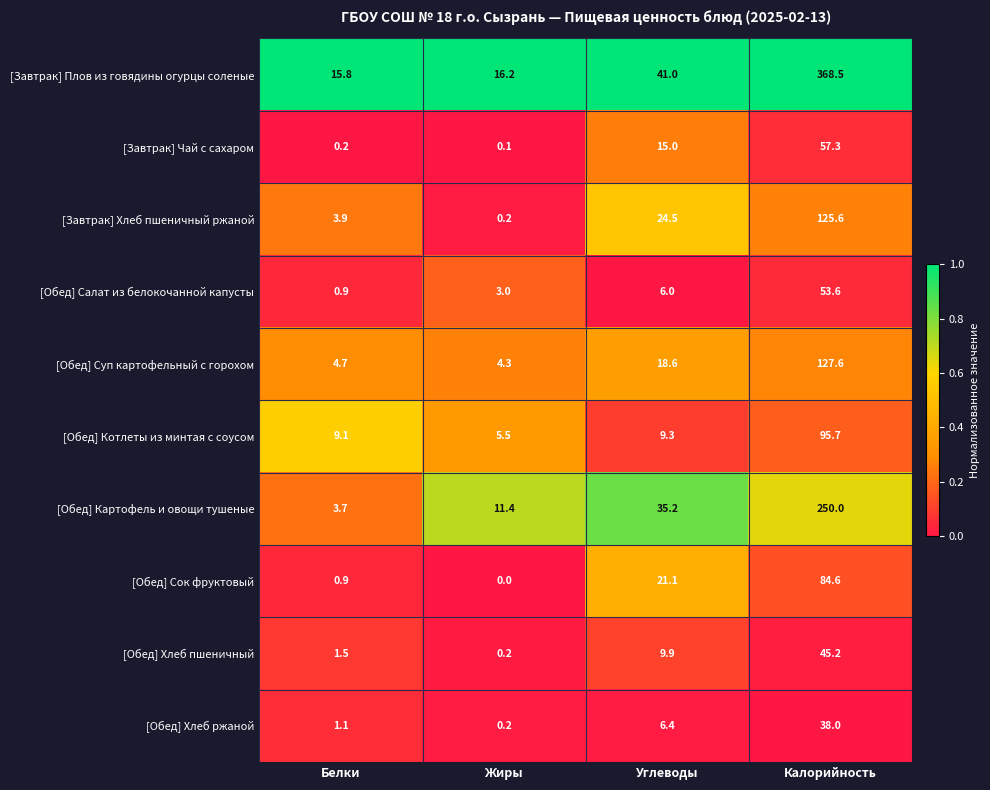

At how many categories does at least one series exceed 0?

4